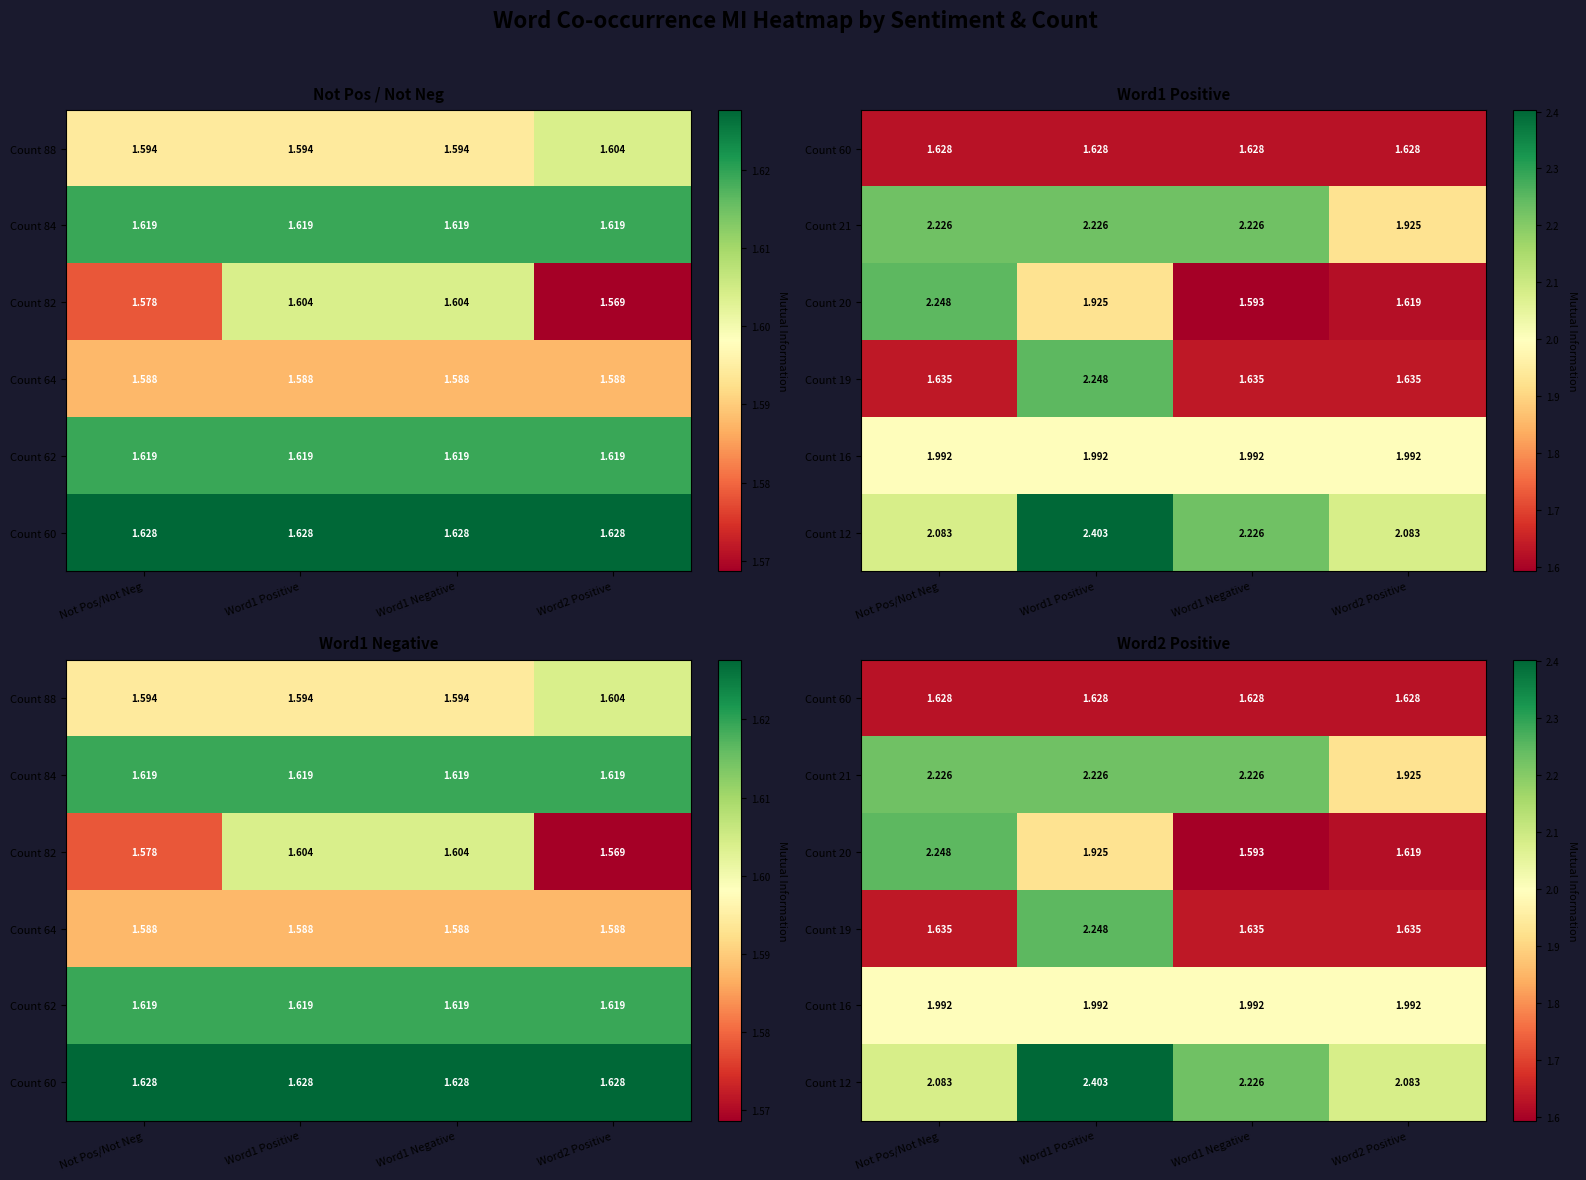

What is the approximate value of Count 20 at Word1 Negative?

1.6